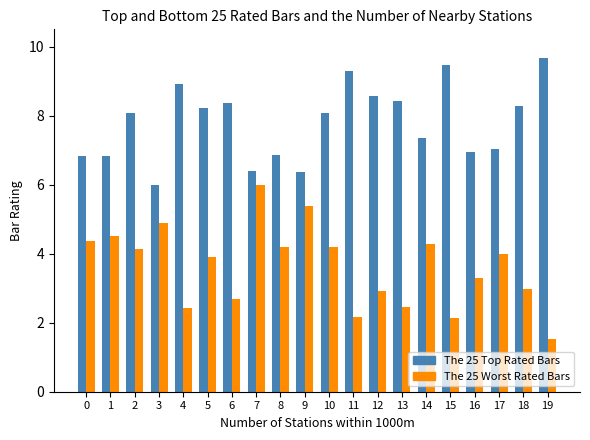

What is the value of the The 25 Worst Rated Bars bar at the 20th from the left?

1.5